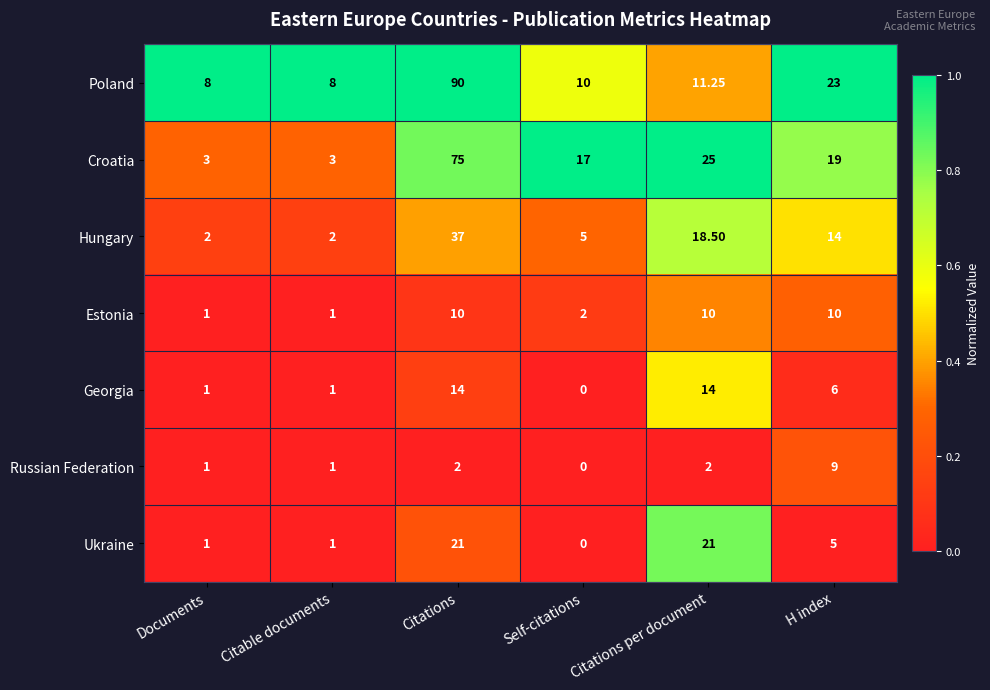

Which series has the largest total across all categories?

Poland